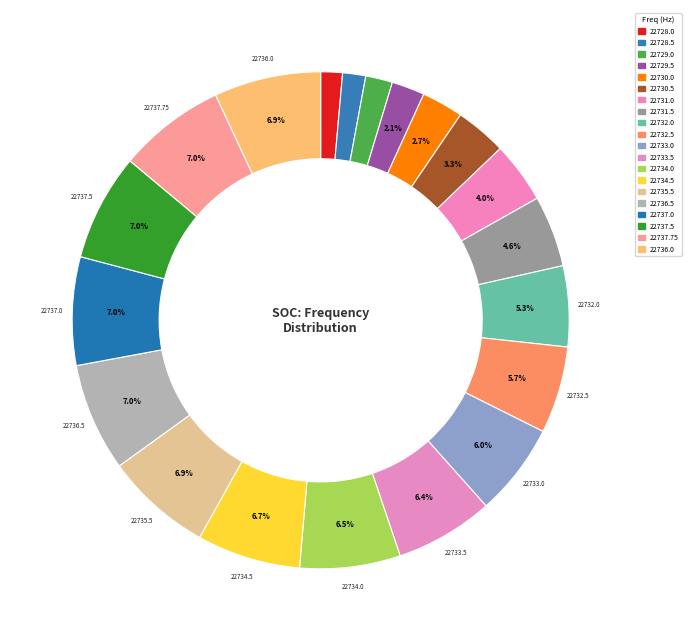

Count the number of slices in the pie.

20